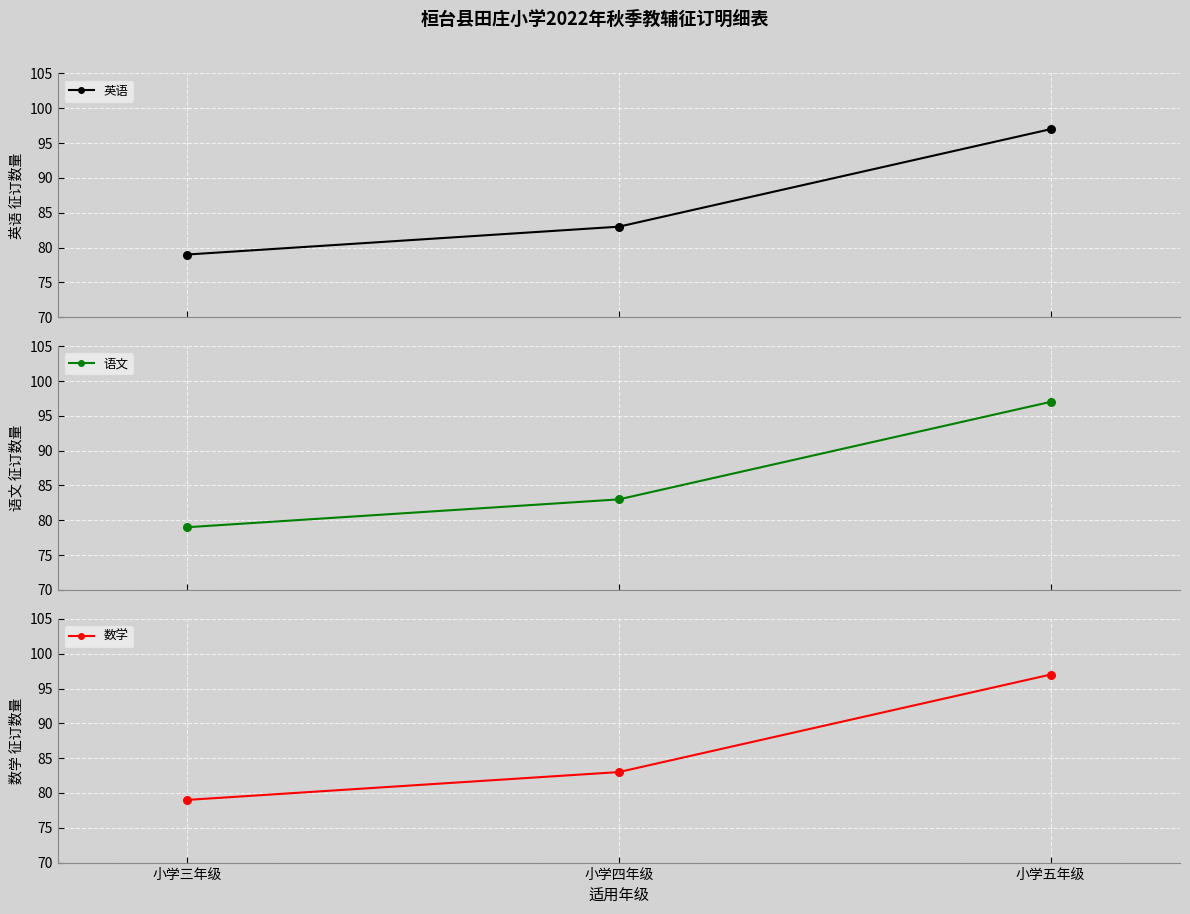

Which series reaches the minimum Y coordinate?

英语